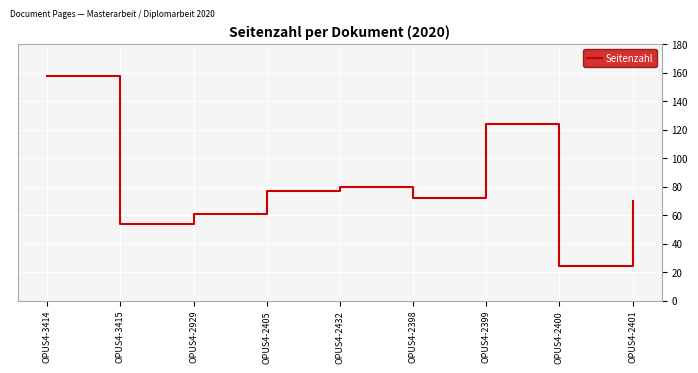

What position from the left is OPUS4-2398?

6